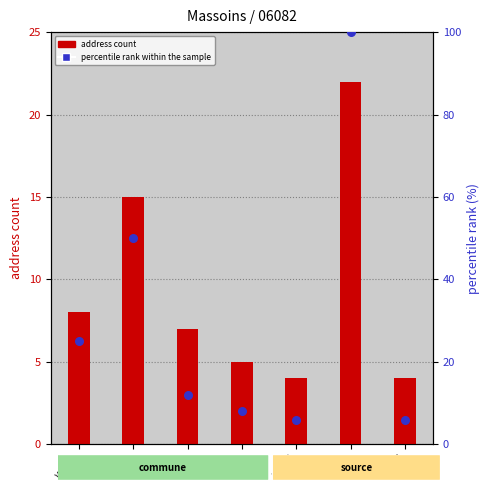

Which series has the largest Y range (max minus min)?

percentile rank within the sample